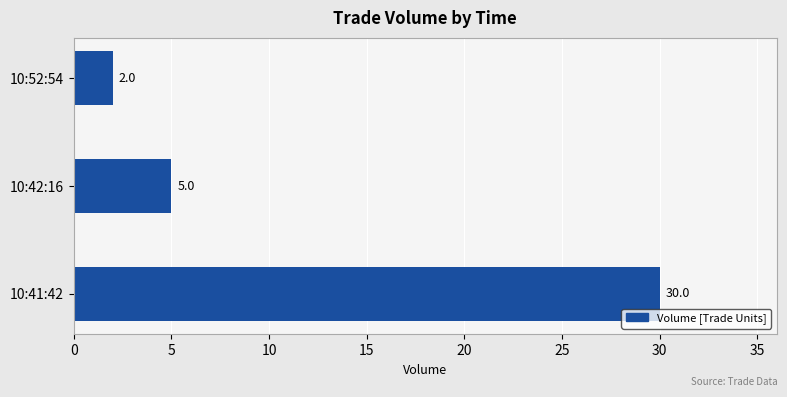

At which label is the value closest to 16?

10:42:16